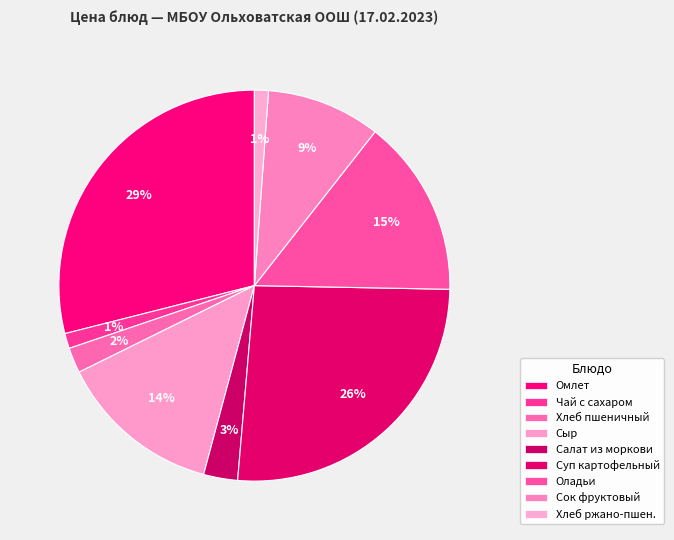

How many slices are in this pie chart?

9